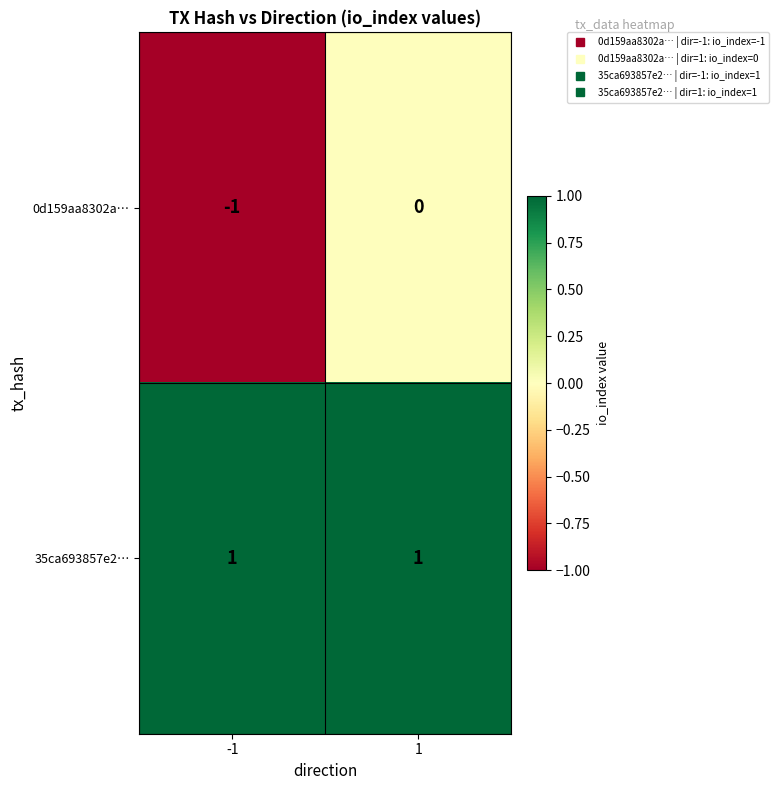

At -1, list the series in order from smallest to largest.

0d159aa8302a…, 35ca693857e2…